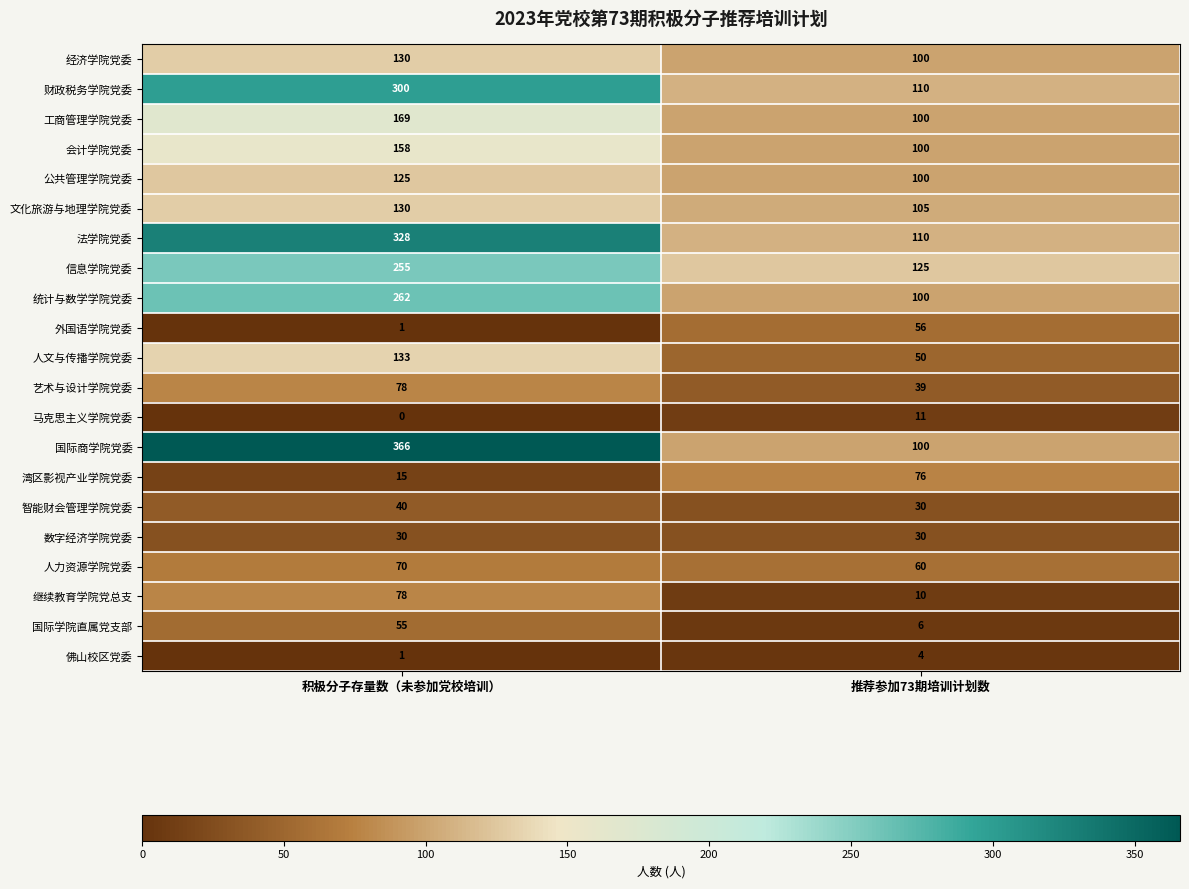

The 艺术与设计学院党委 series shows 78 at 积极分子存量数（未参加党校培训）. True or false?

True